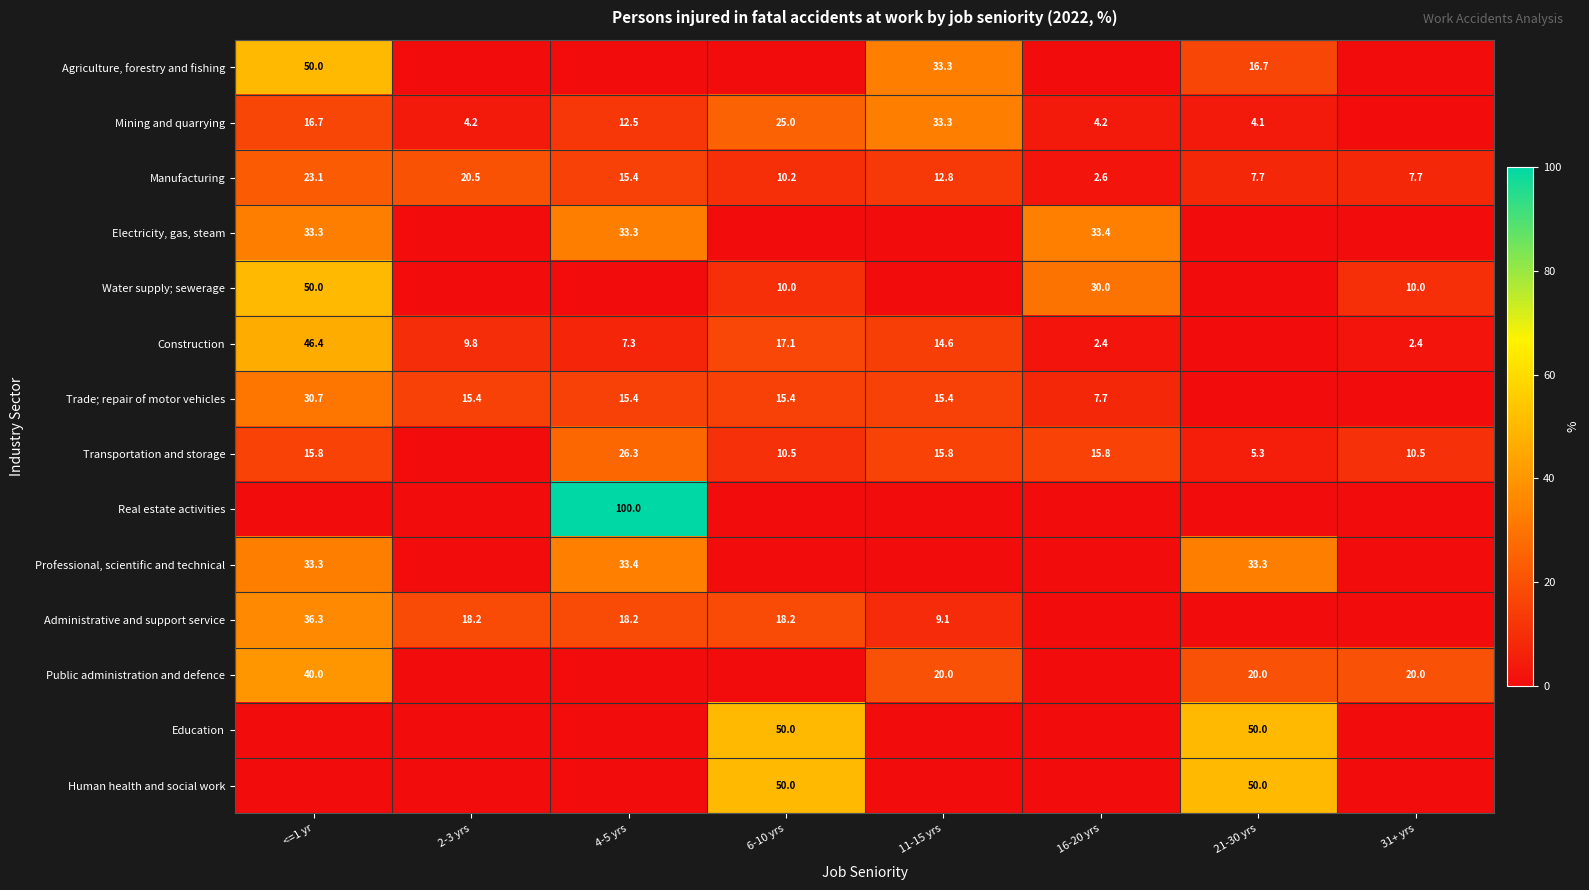

What is the total value across all series at 31+ yrs?

50.6